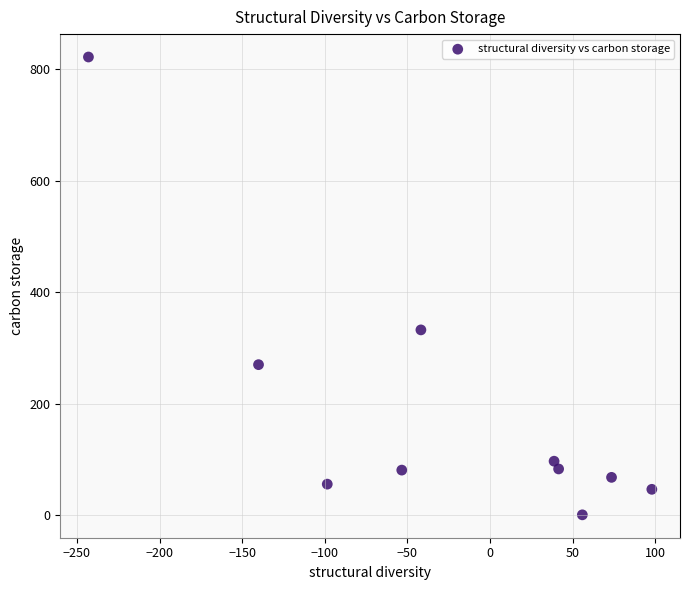

What is the average X value?

-27.0